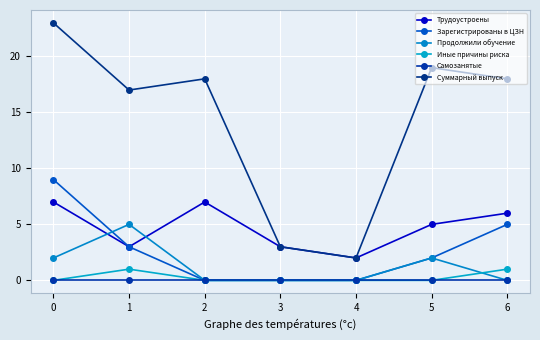

How many lines are shown in the chart?

6